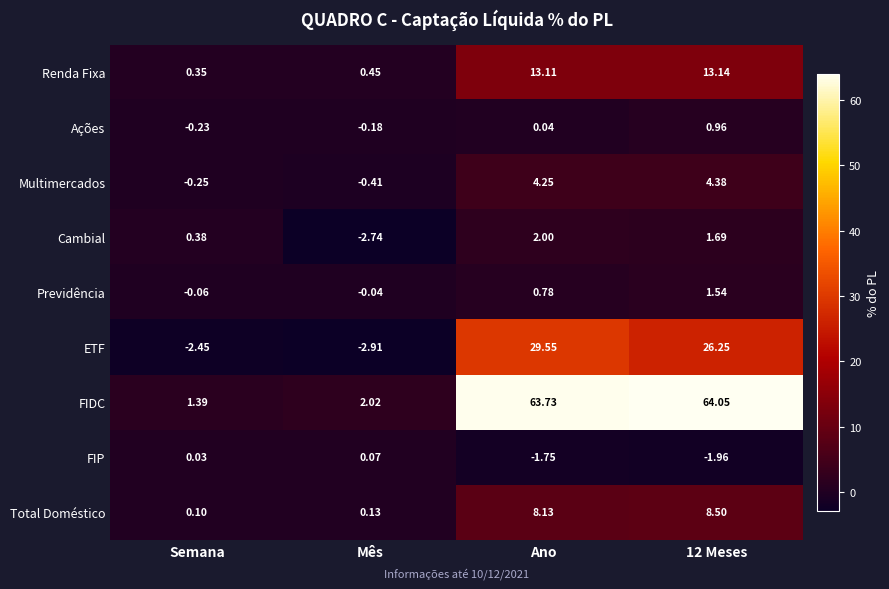

At Semana, list the series in order from largest to smallest.

FIDC, Cambial, Renda Fixa, Total Doméstico, FIP, Previdência, Ações, Multimercados, ETF